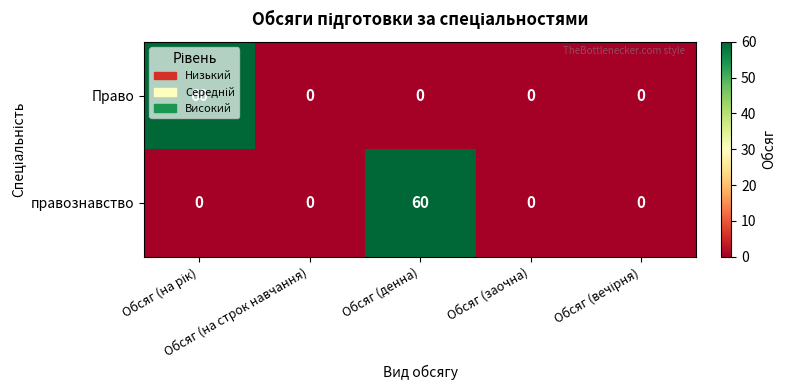

What is the greatest value displayed?

60